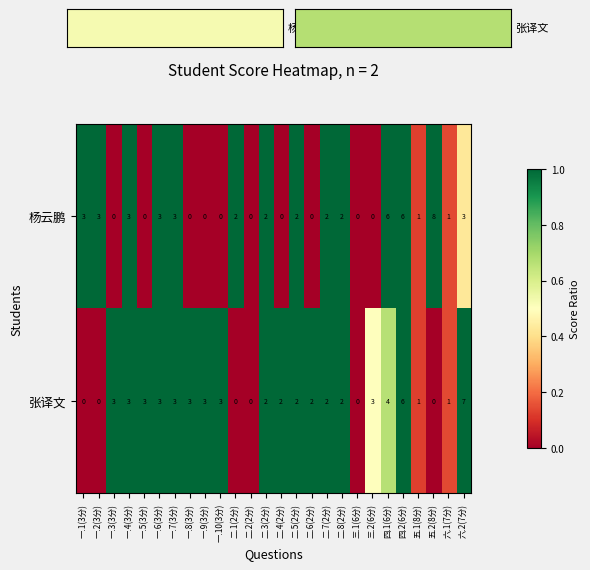

What is the maximum value for 杨云鹏?

8